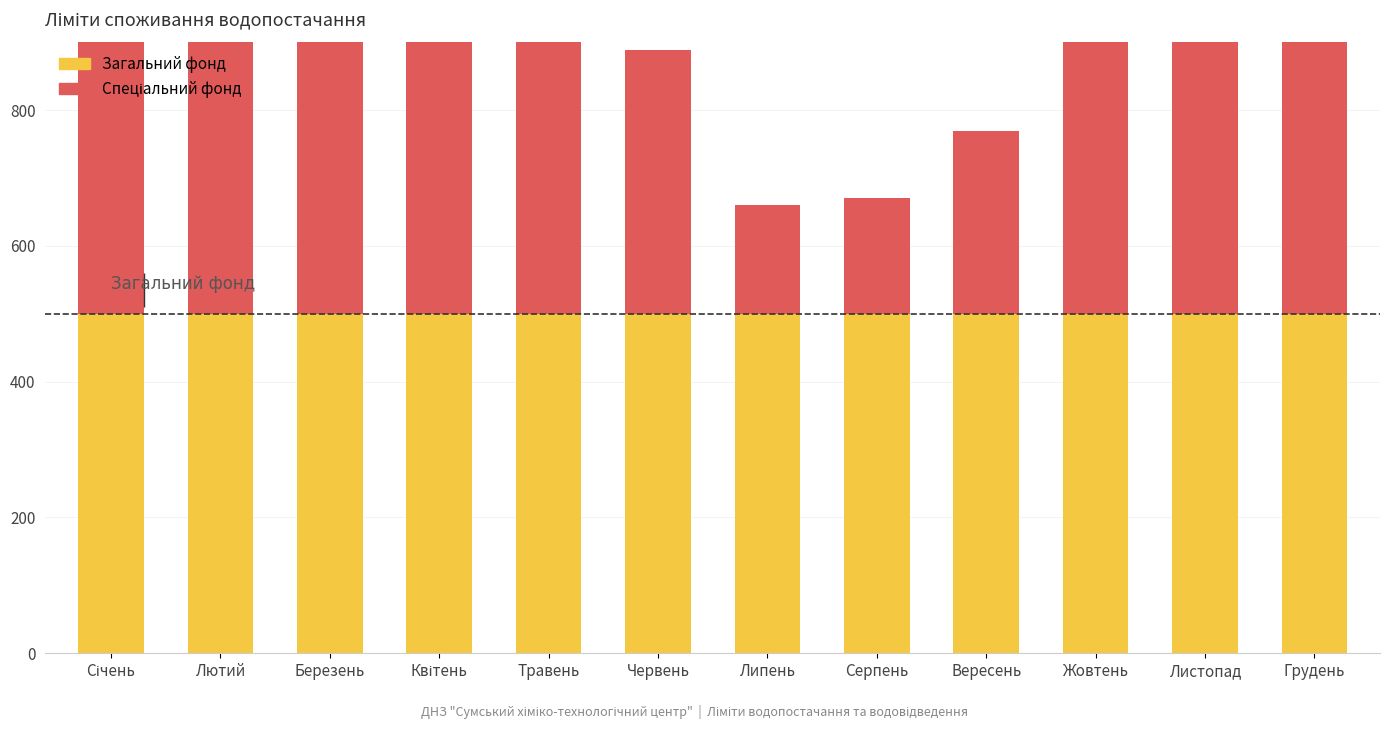

Between Січень and Травень, which series saw the biggest shift?

Спеціальний фонд